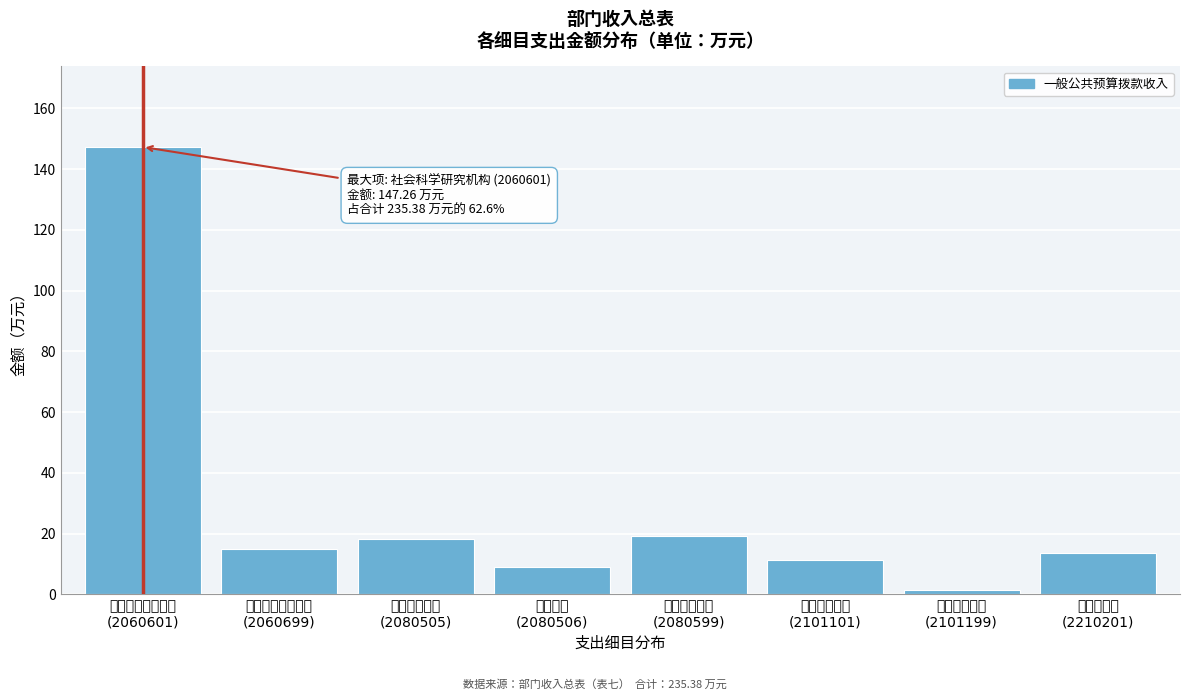

Reading right to left, what are all the values shown in this chart?

13.7	1.4	11.4	19.3	9.1	18.2	15.0	147.3